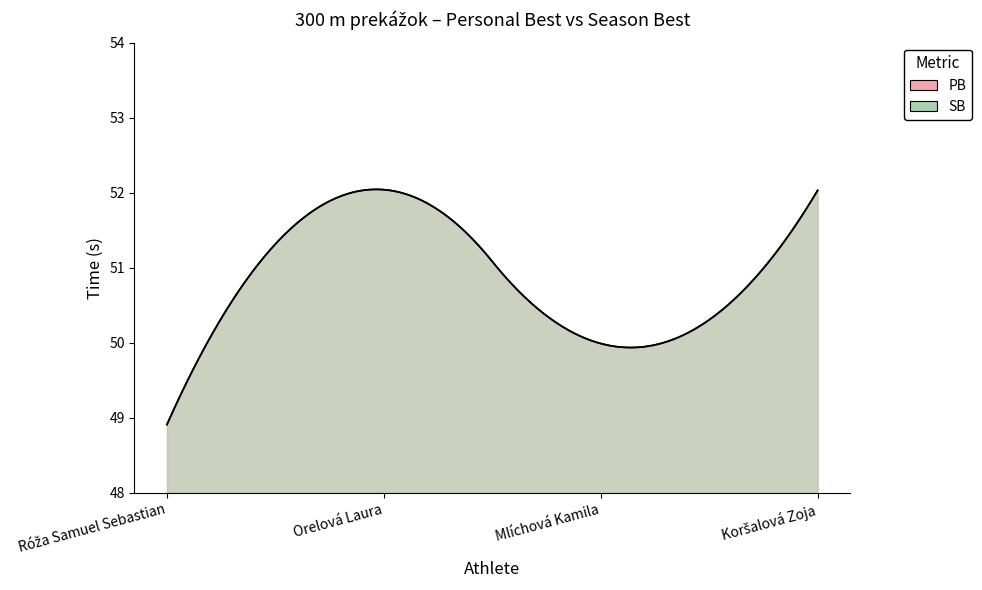

Where does the SB series first go above 52?

Orelová Laura